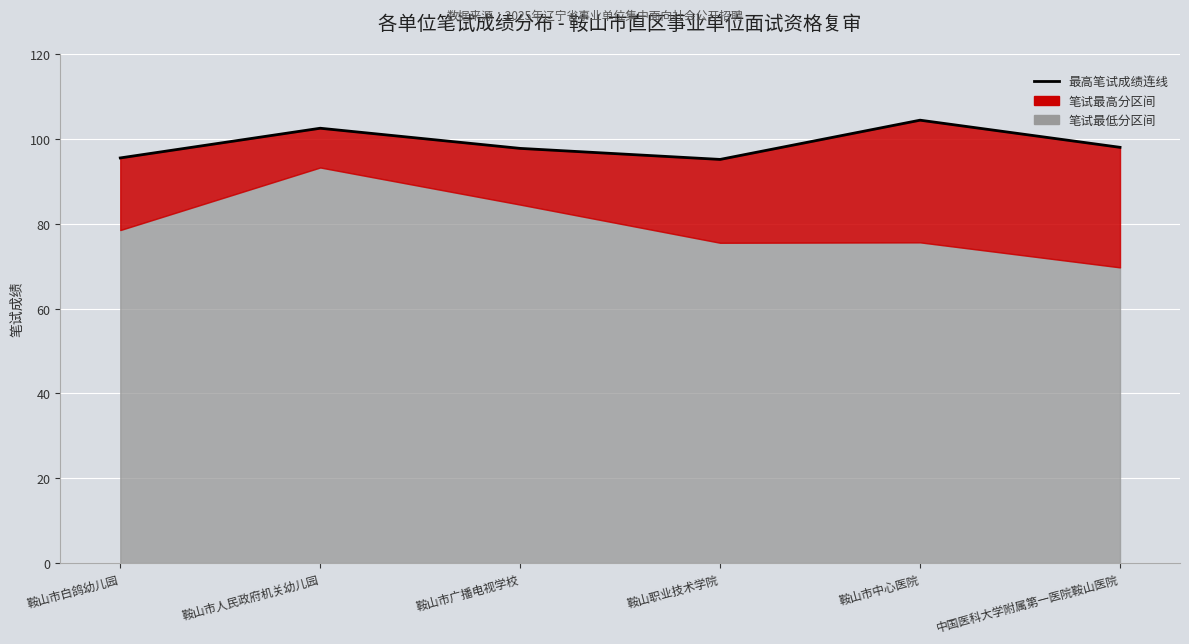

What position from the right is 鞍山市人民政府机关幼儿园?

5